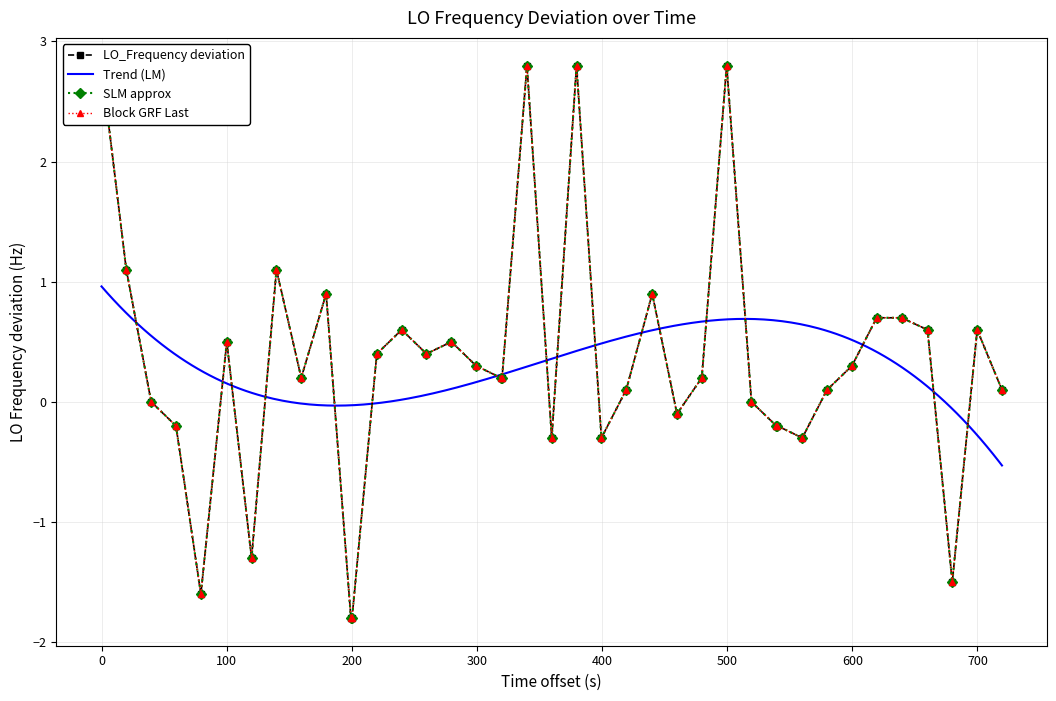

What is the maximum value for Trend (LM)?

1.0